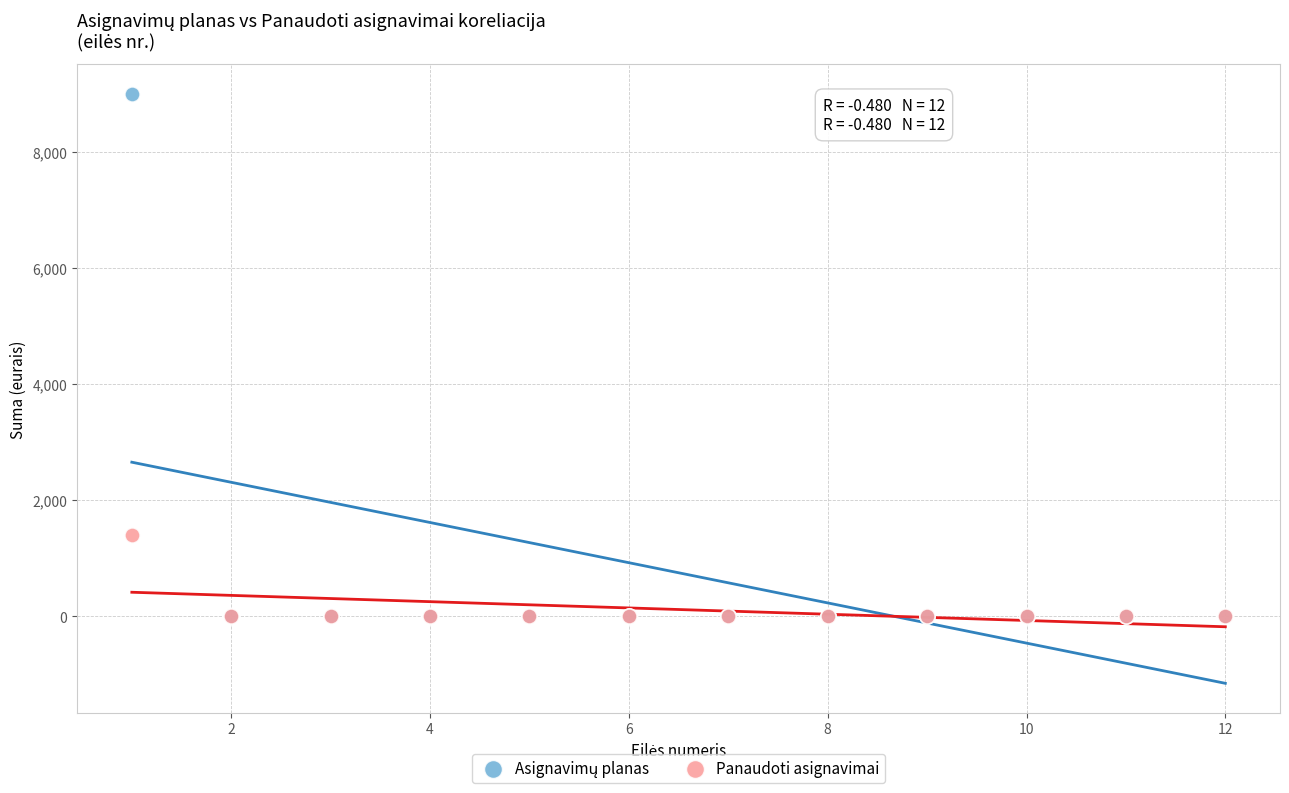

Across all series, what Y value is closest to 4500?

1405.0